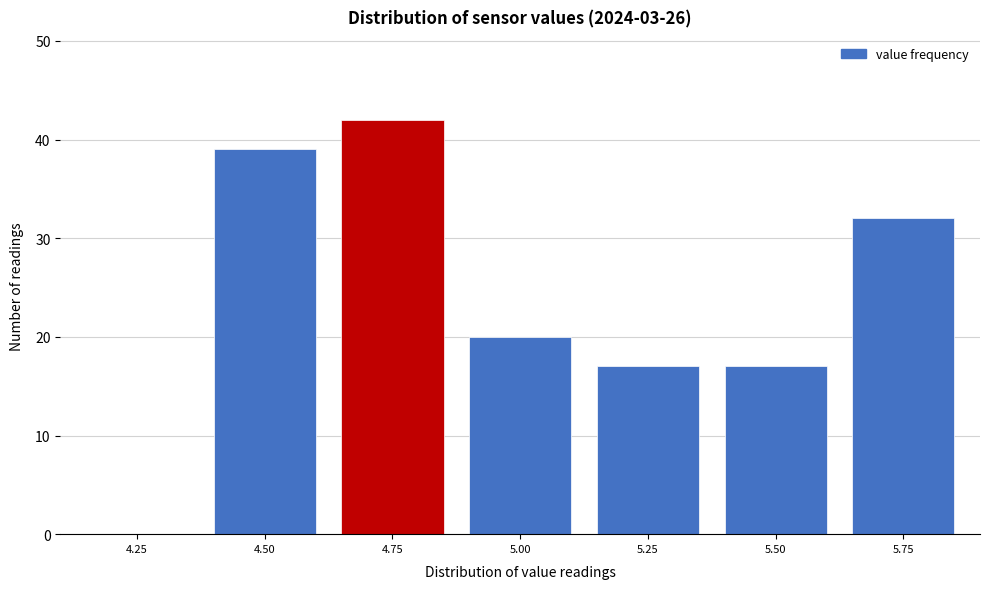

Reading left to right, list all the values displayed in this chart.

4.25=0	4.50=39	4.75=42	5.00=20	5.25=17	5.50=17	5.75=32